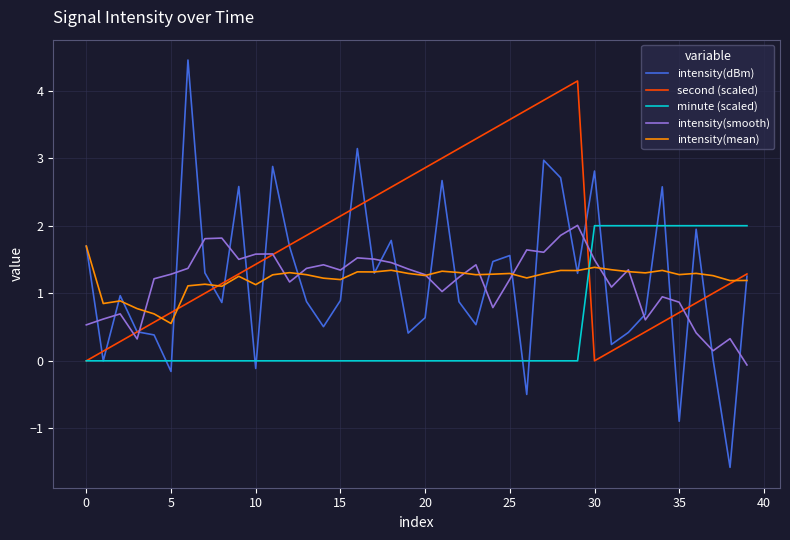

What is the lowest value of the intensity(dBm) series?

-1.6